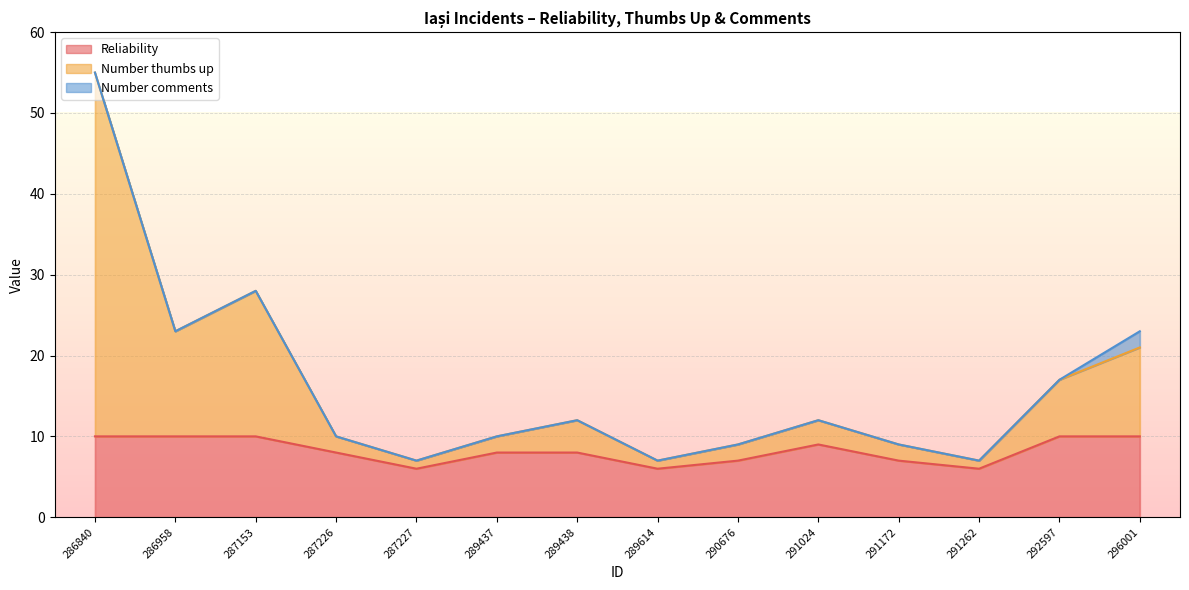

What is the difference between the highest and lowest values at 289437?

2